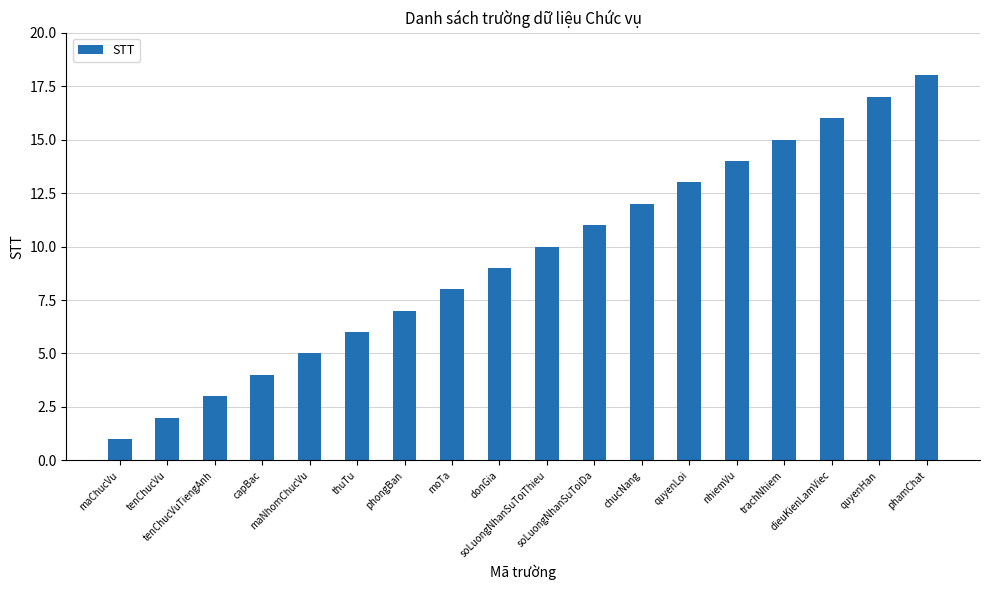

What is the label of the 5th bar from the right?

nhiemVu